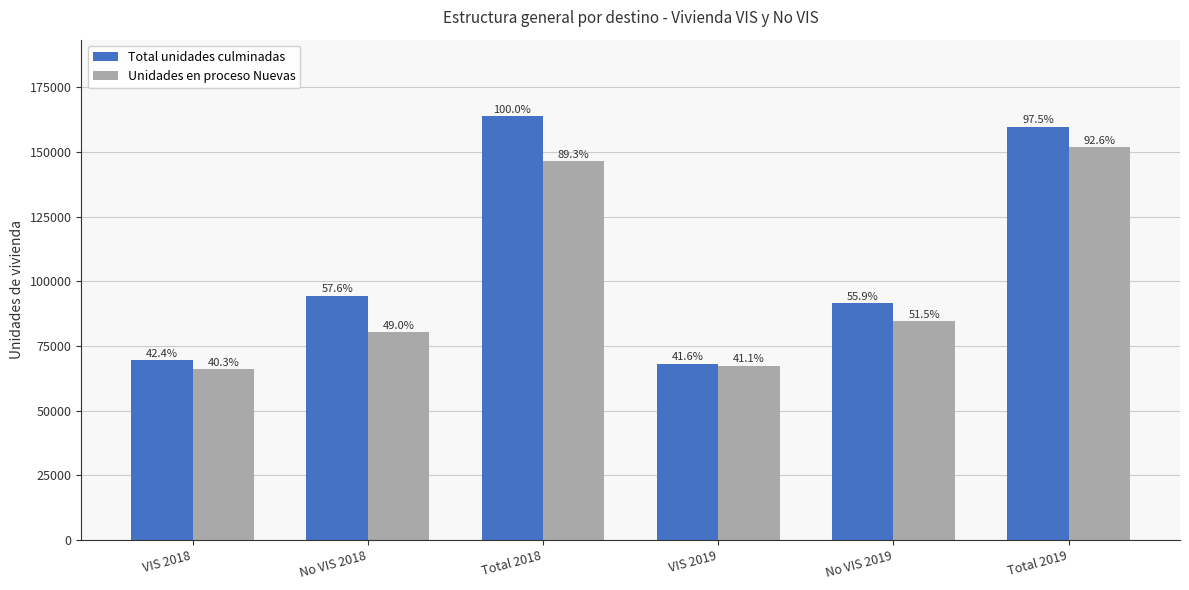

The Total unidades culminadas series shows 113419 at VIS 2019. True or false?

False